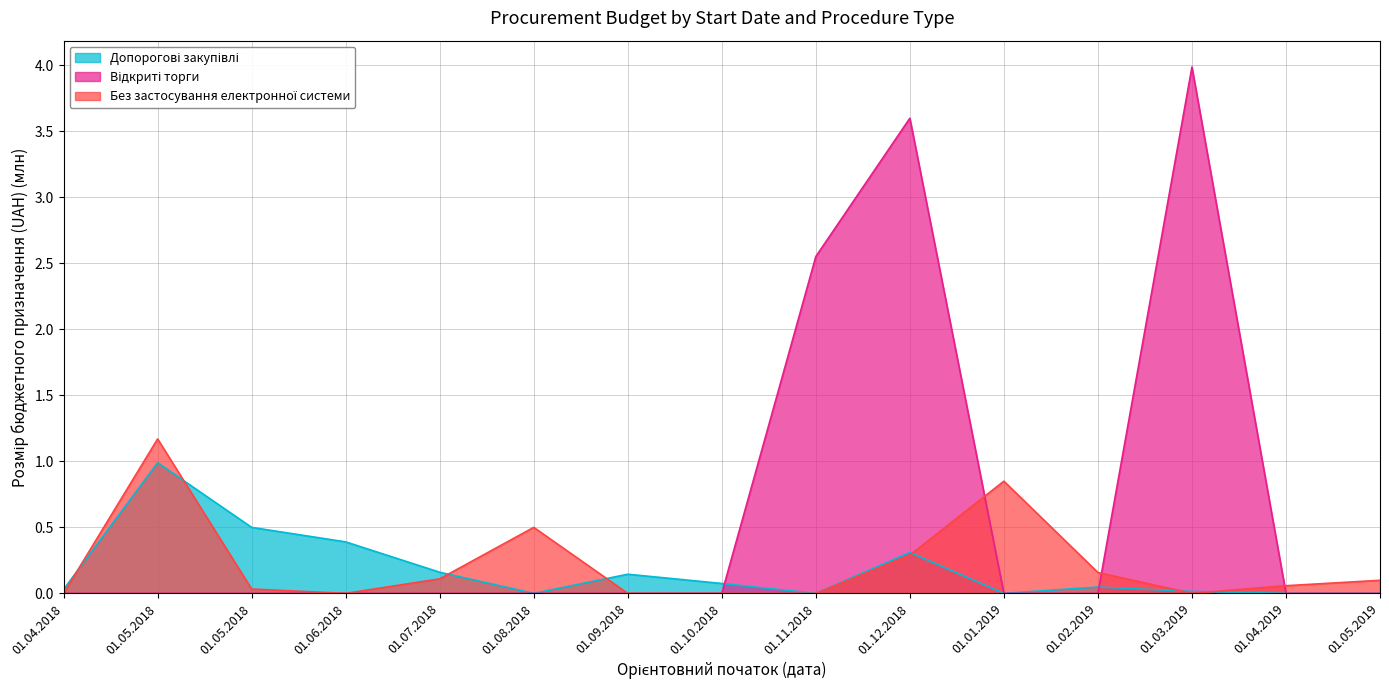

What is the label of the 12th point from the right?

01.06.2018